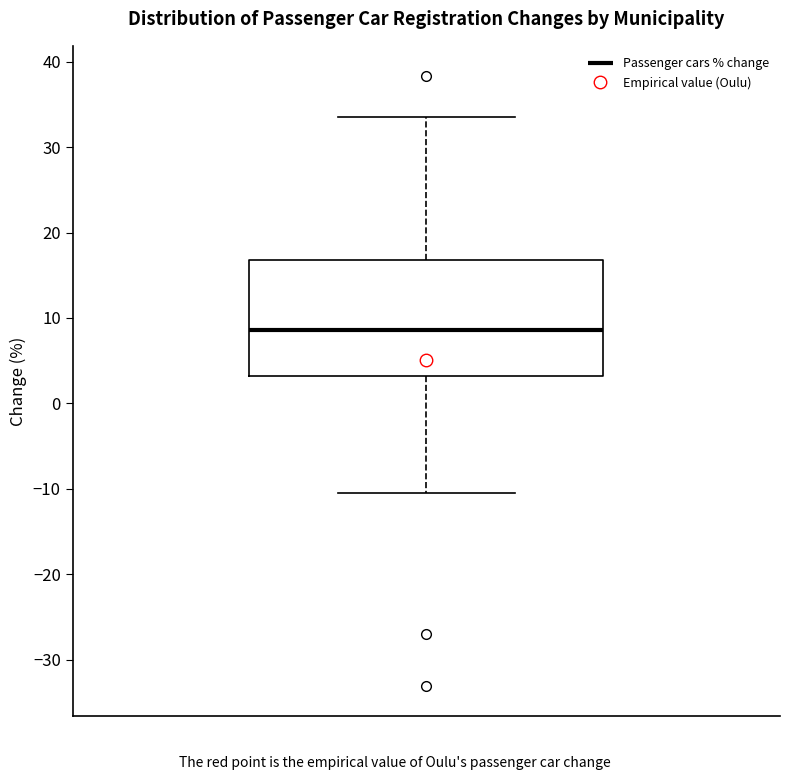

Read this box plot against the y-axis: the position of the median line, the range covered by the box, and the ends of both whiskers. The values are not printed on the chart, so give them approximately, as read against the axis.

median 9, box 3 to 17, whiskers -10 to 34